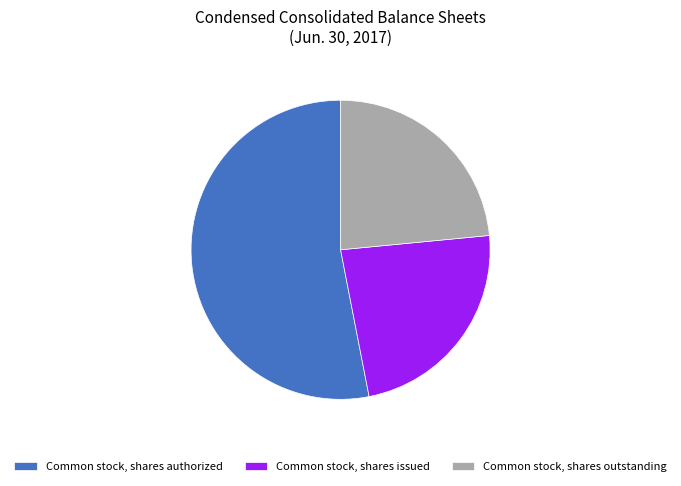

Approximately how many times larger is the value at Common stock, shares issued compared to Common stock, shares outstanding?

1.0